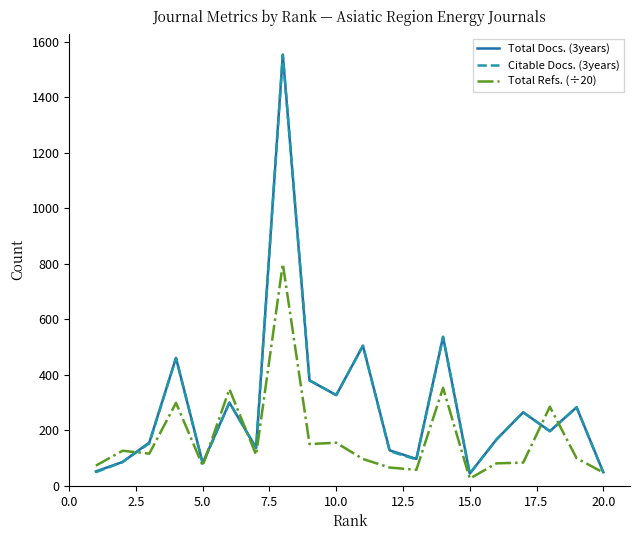

How many lines are shown in the chart?

3